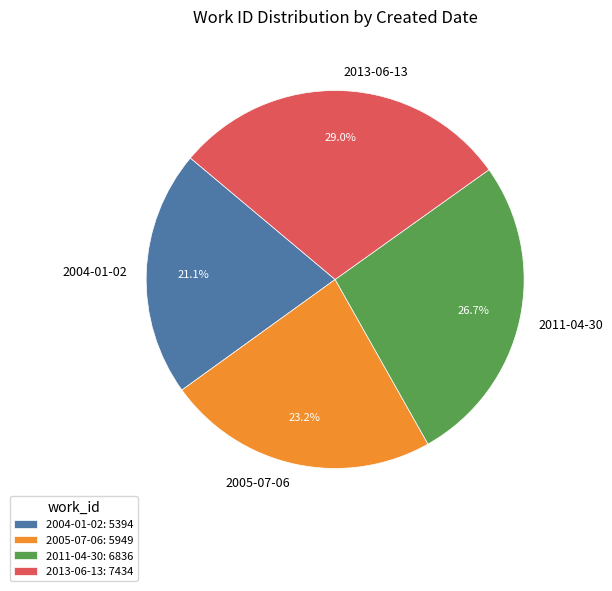

Does any single category account for the majority?

No